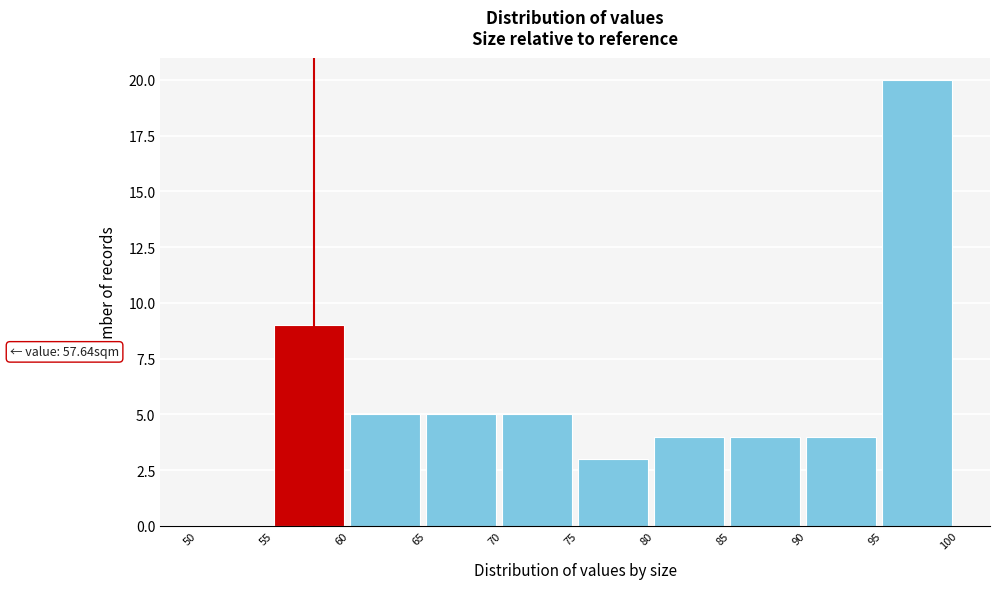

Which range on the x-axis has the tallest bar?

95 to 100